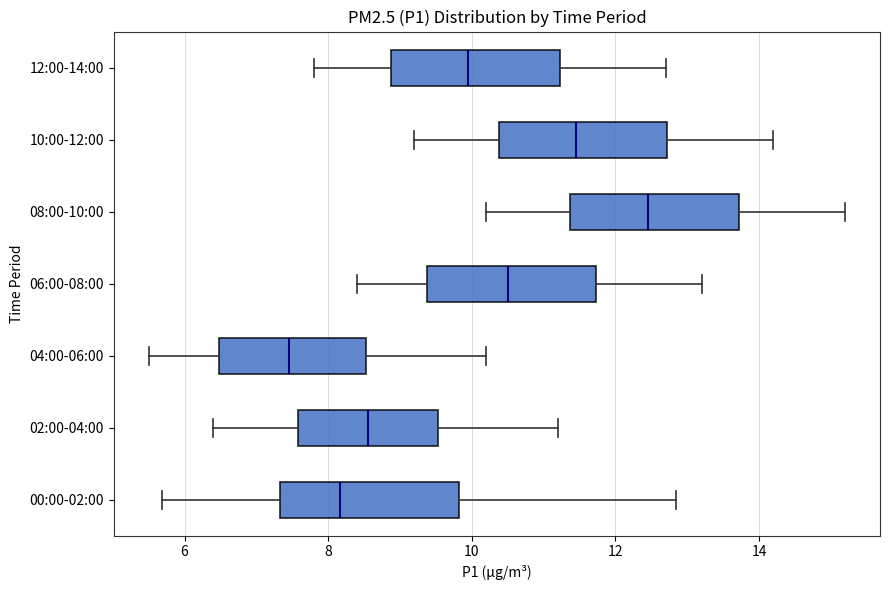

Which box has the furthest to the left median line?

04:00-06:00